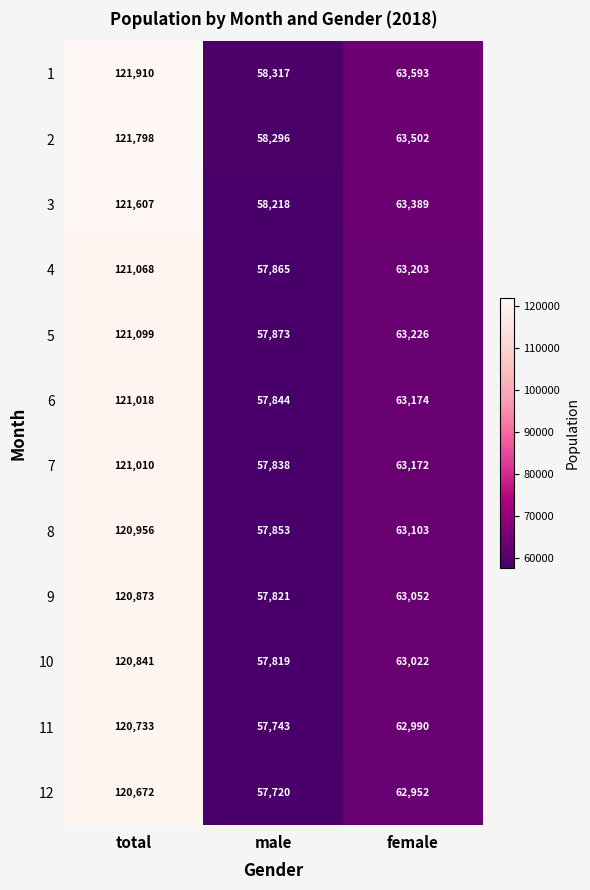

Is it true that 7 equals 174710 at total?

False